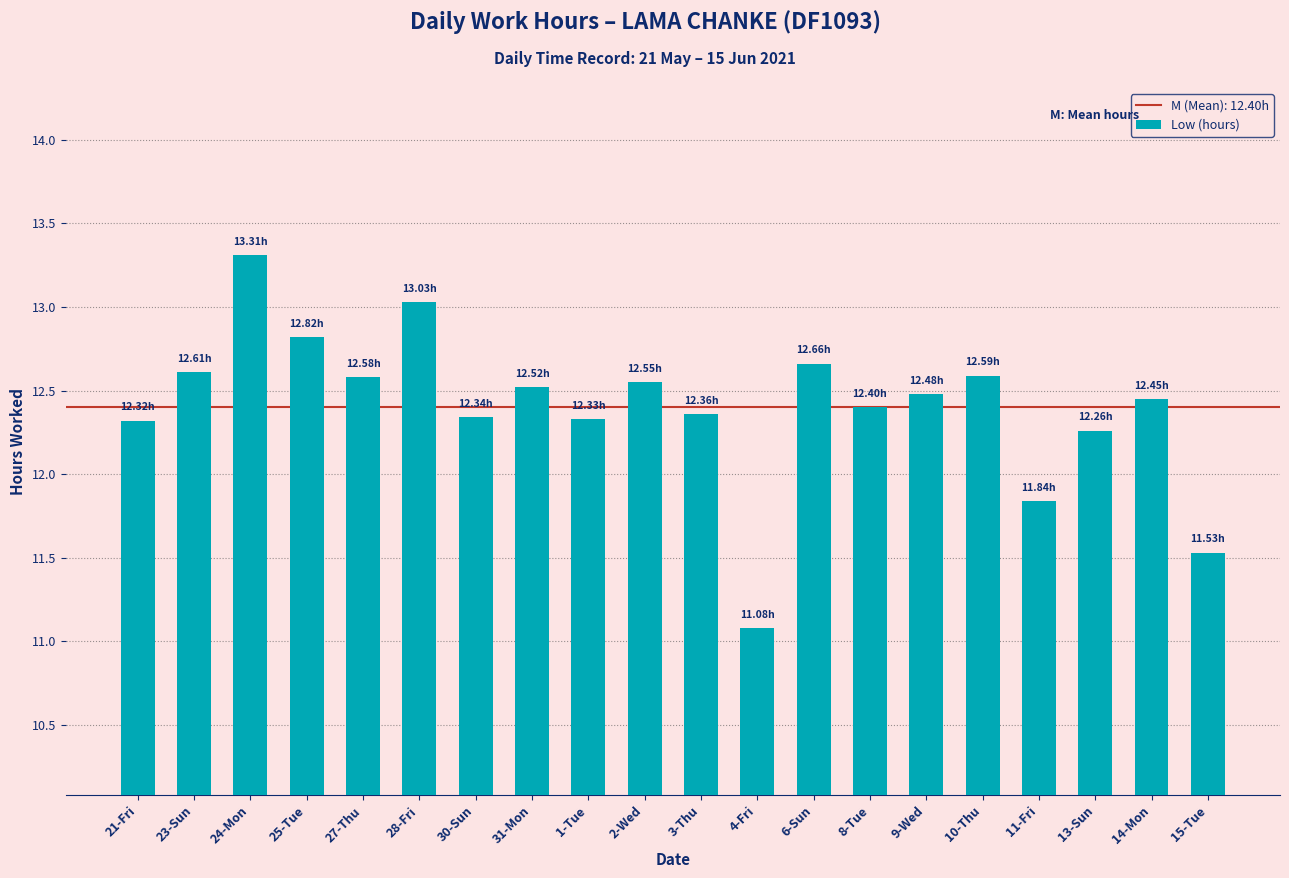

Count the number of values greater than 12.

17